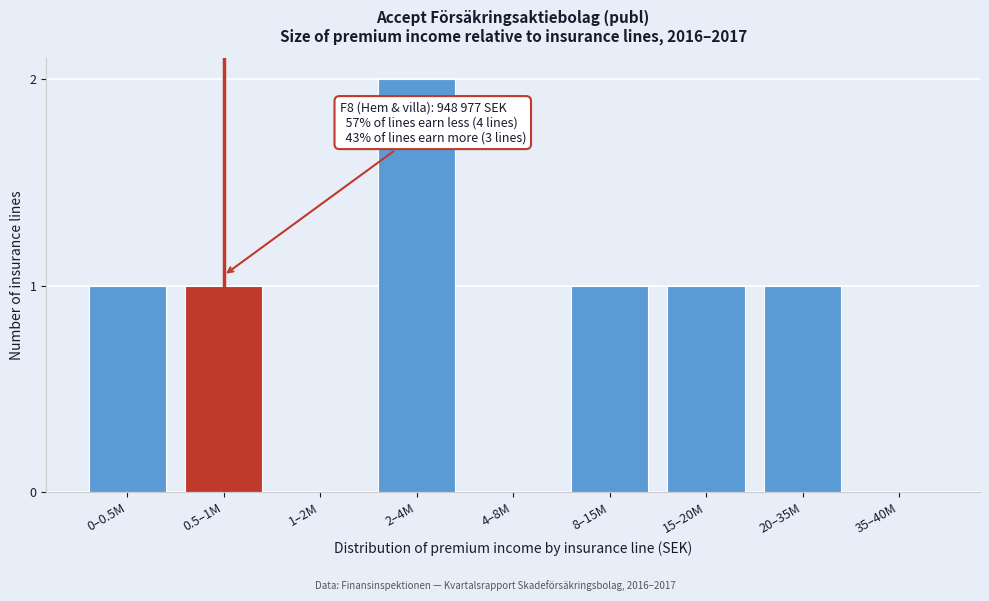

Reading right to left, list all the values displayed in this chart.

35–40M=0	20–35M=1	15–20M=1	8–15M=1	4–8M=0	2–4M=2	1–2M=0	0.5–1M=1	0–0.5M=1